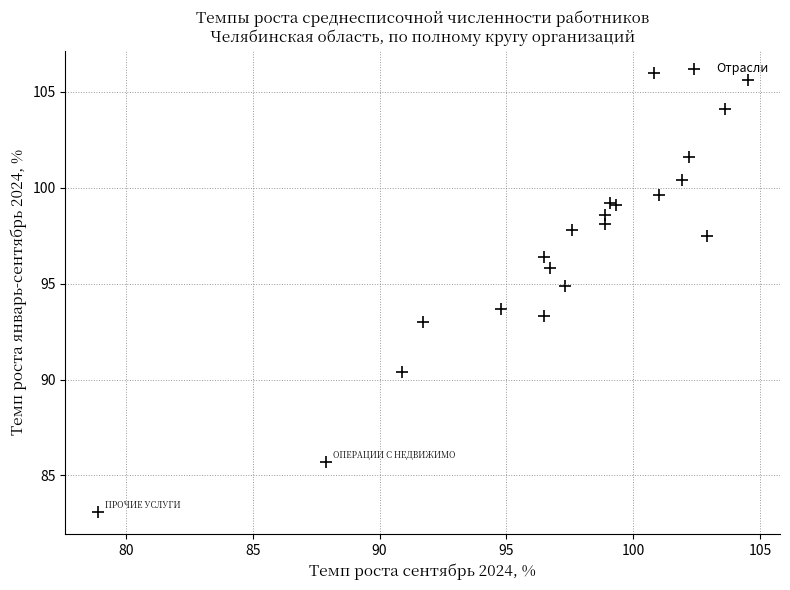

What Y value in the scatter plot is closest to 94?

93.7